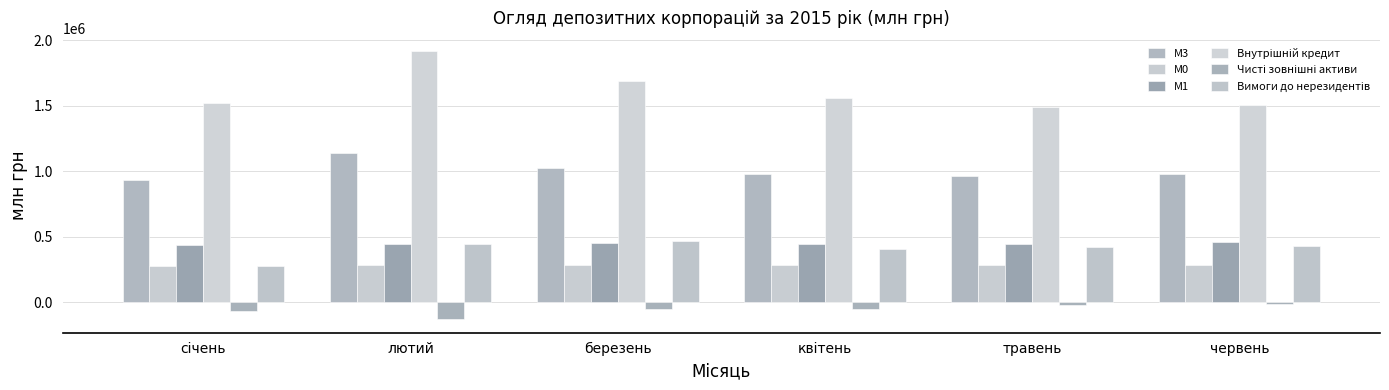

Rank the series by their maximum value, from lowest to highest.

Чисті зовнішні активи, М0, М1, Вимоги до нерезидентів, М3, Внутрішній кредит